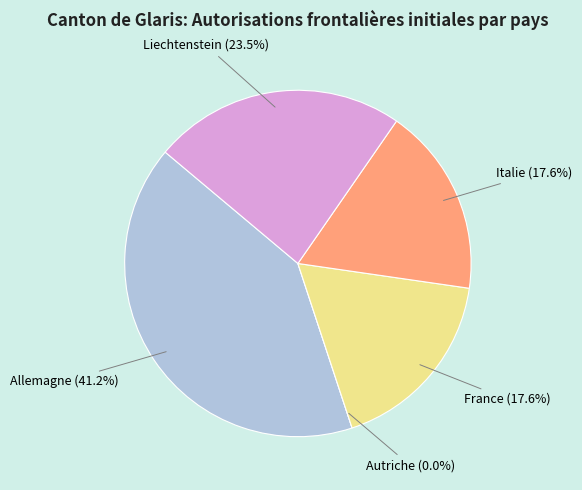

Do Liechtenstein and France together represent more than half of the pie?

No